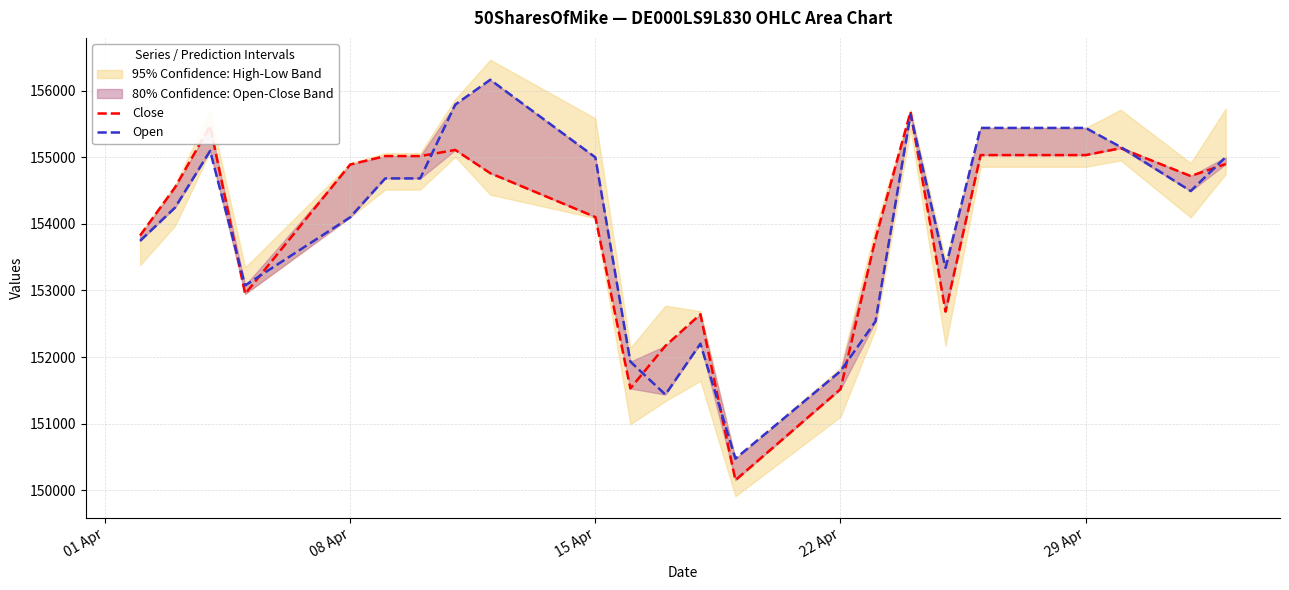

Reading left to right, what are all the values shown in this chart?

Close: 153824	154548	155471	152948	154890	155017	155017	155109	154760	154102	151528	152167	152642	150151	151517	153778	155682	152682	155032	155032	155135	154717	154898
Open: 153744	154244	155095	153075	154098	154682	154682	155790	156163	154998	151931	151436	152200	150474	151788	152536	155640	153339	155440	155440	155154	154492	155002